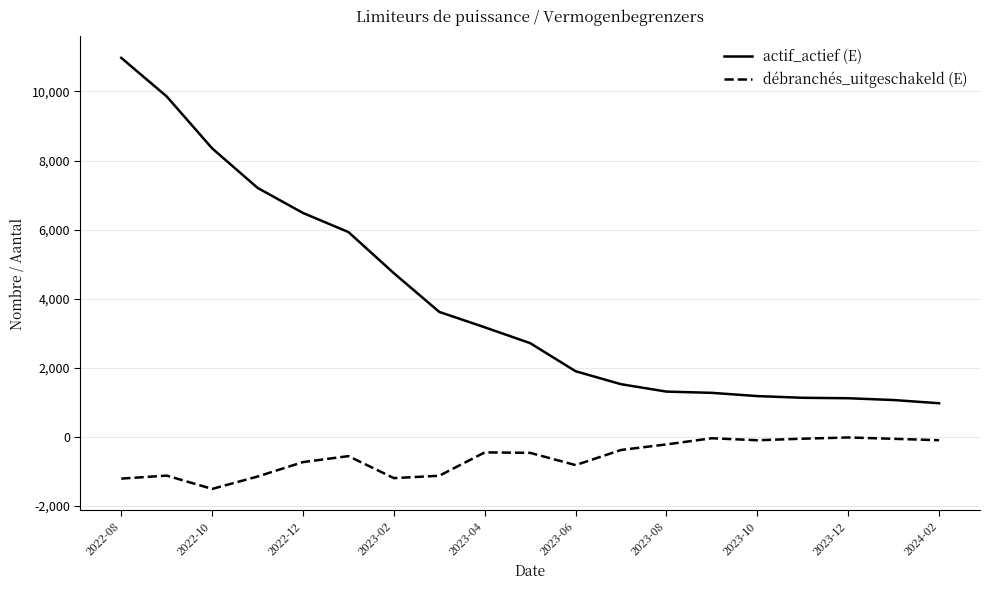

Which series has the largest total across all categories?

actif_actief (E)